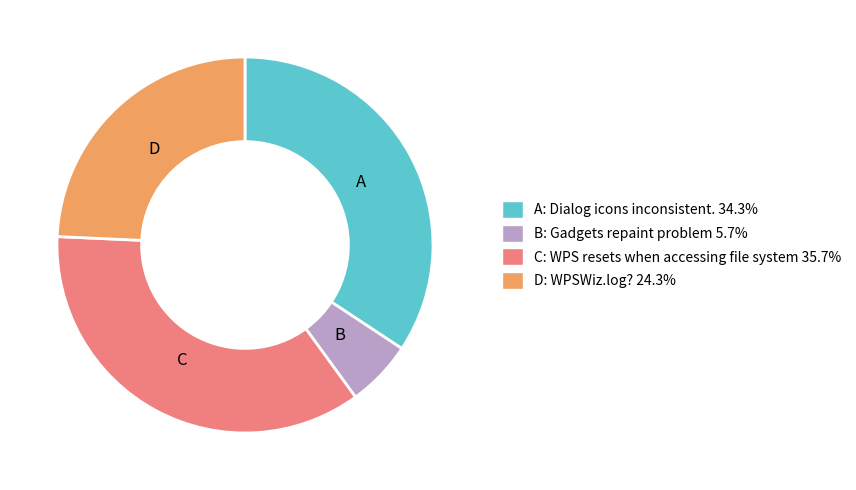

How many slices are in this pie chart?

4